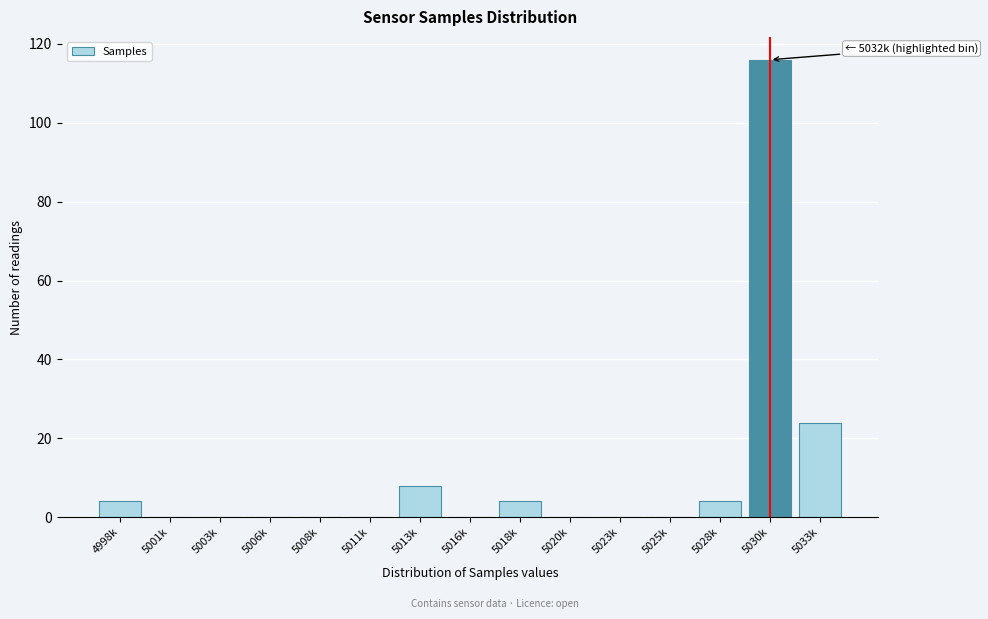

Reading left to right, transcribe all the data shown in this chart.

4998k=4	5001k=0	5003k=0	5006k=0	5008k=0	5011k=0	5013k=8	5016k=0	5018k=4	5020k=0	5023k=0	5025k=0	5028k=4	5030k=116	5033k=24